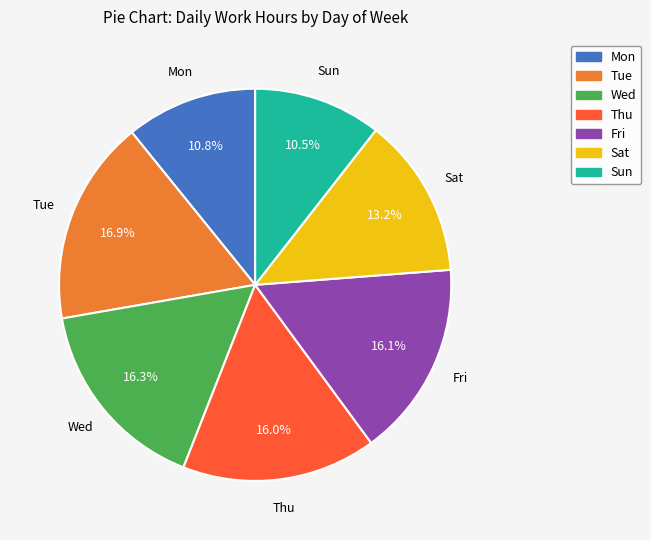

To the nearest percent, what is the average slice percentage?

14%